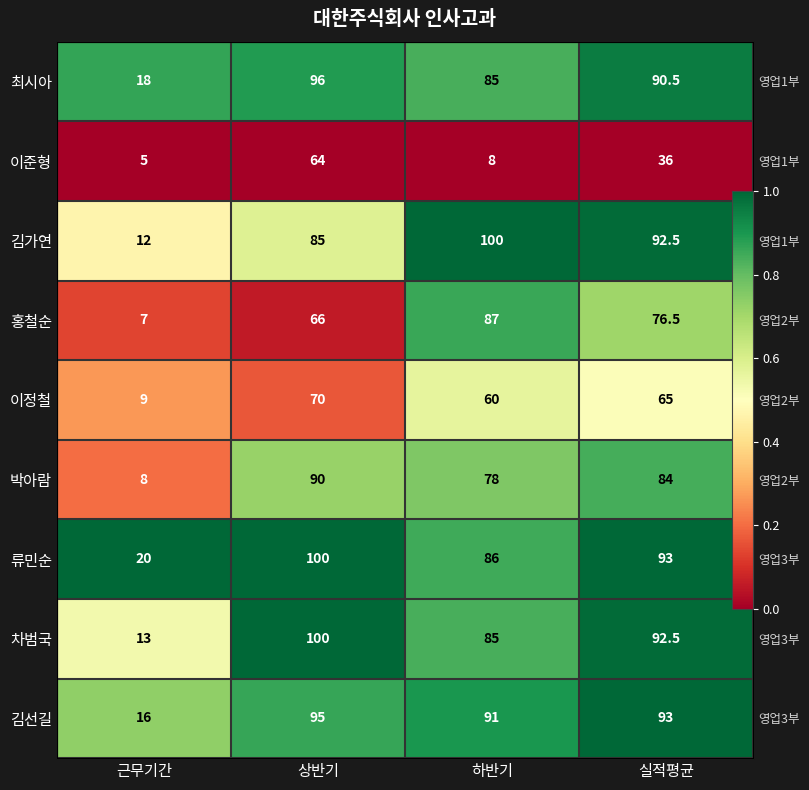

The 류민순 series shows 0.8 at 하반기. True or false?

True